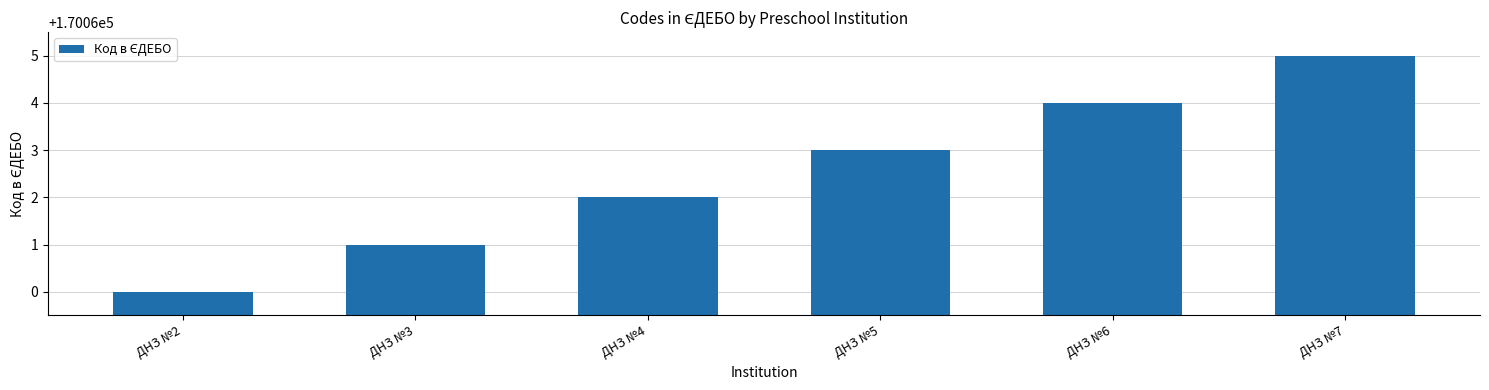

Rank the categories by value from highest to lowest.

ДНЗ №7, ДНЗ №6, ДНЗ №5, ДНЗ №4, ДНЗ №3, ДНЗ №2